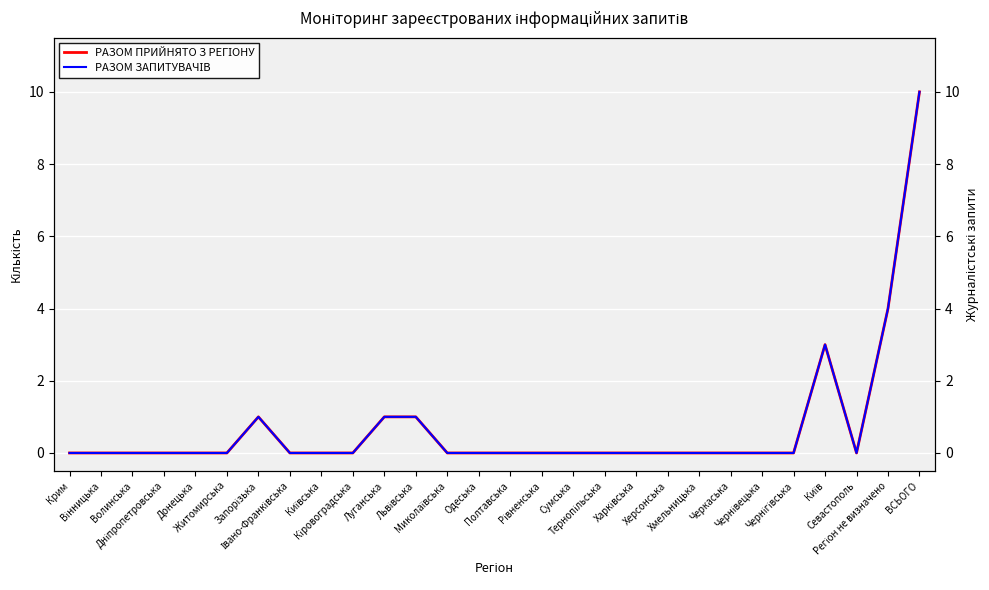

Which series has the largest total across all categories?

РАЗОМ ПРИЙНЯТО З РЕГІОНУ